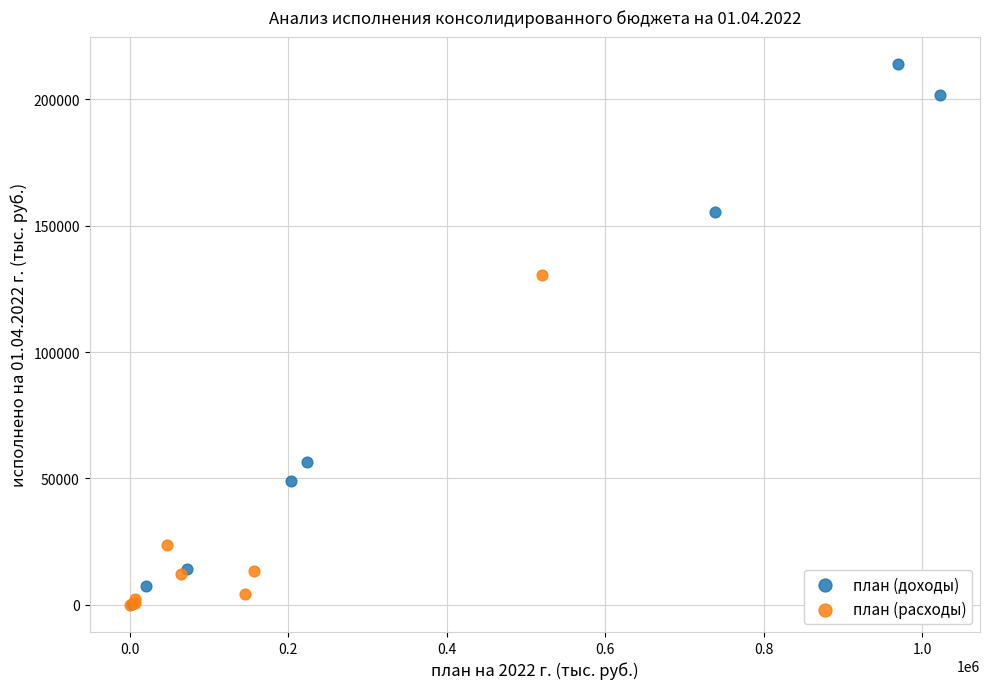

Which series contains the highest Y value?

план (доходы)